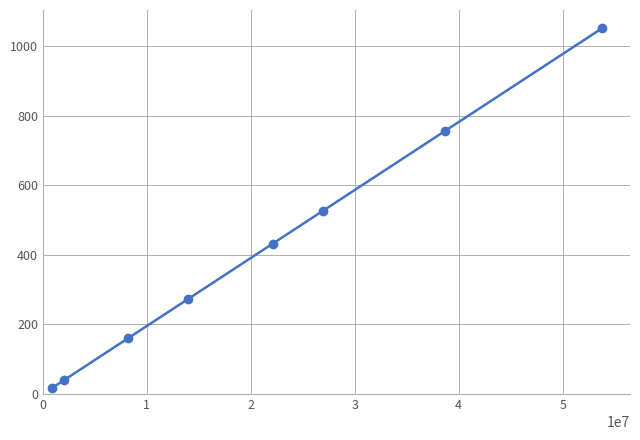

Reading left to right, extract all data points from this chart.

18.0	40.4	160.0	272.9	432.1	527.0	757.4	1052.8